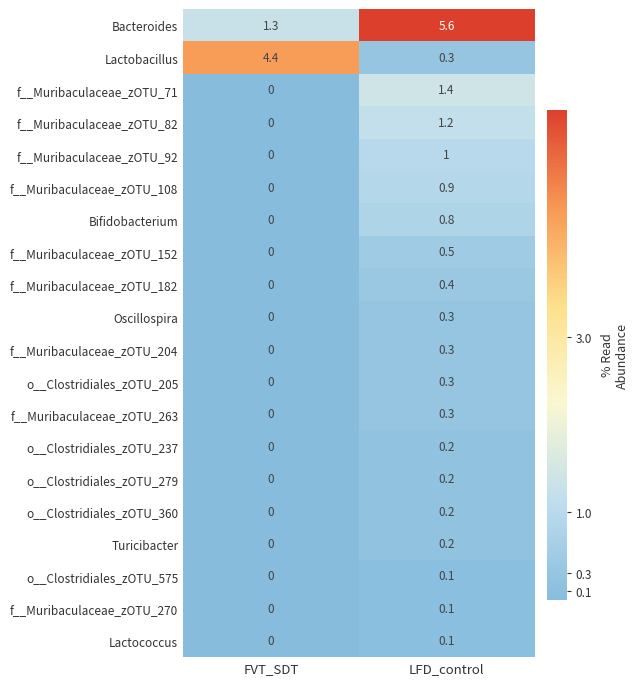

What is the difference between the Bacteroides values at FVT_SDT and LFD_control?

4.3